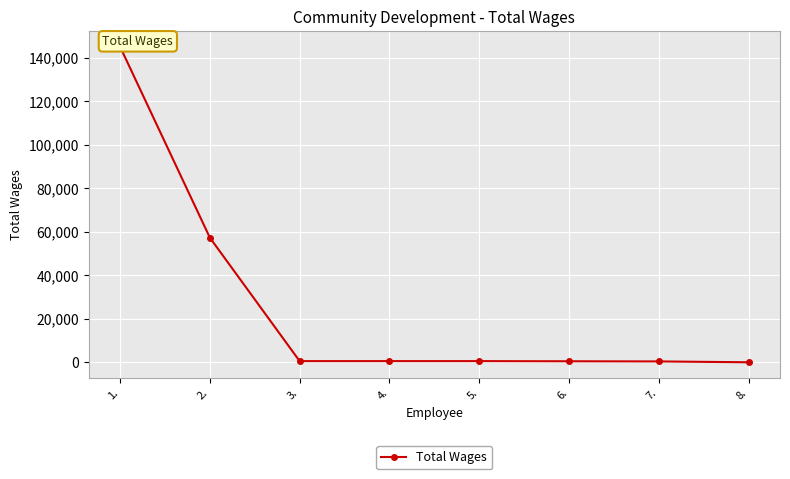

The chart shows a value of 461 at 7.. True or false?

True